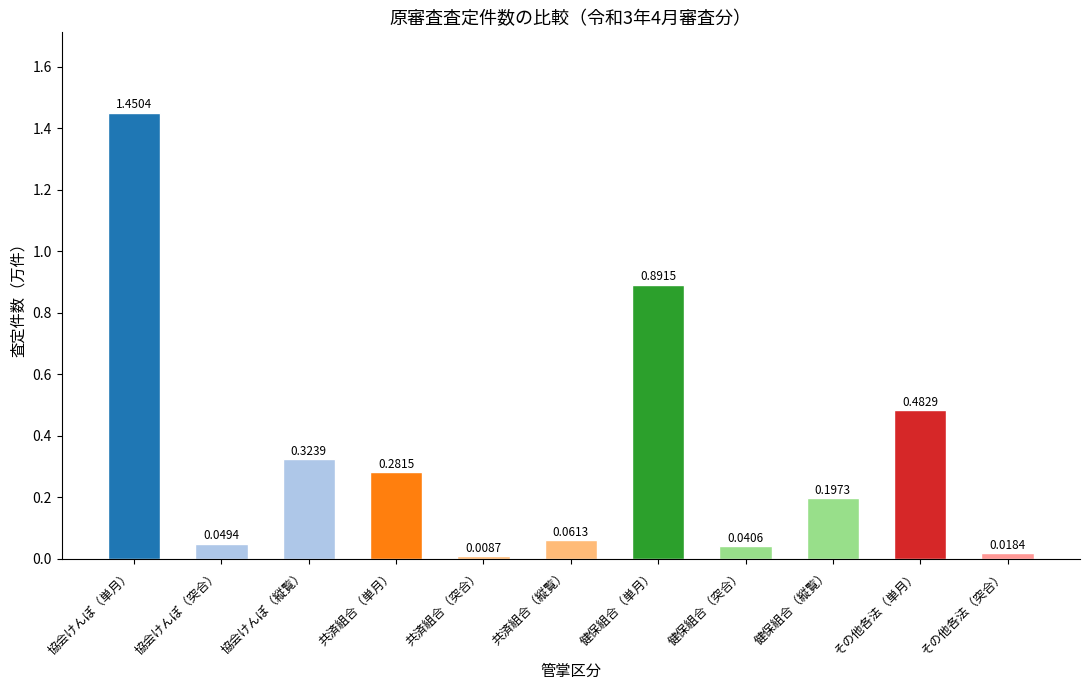

What is the change in value from 健保組合（縦覧） to その他各法（単月）?

+0.3